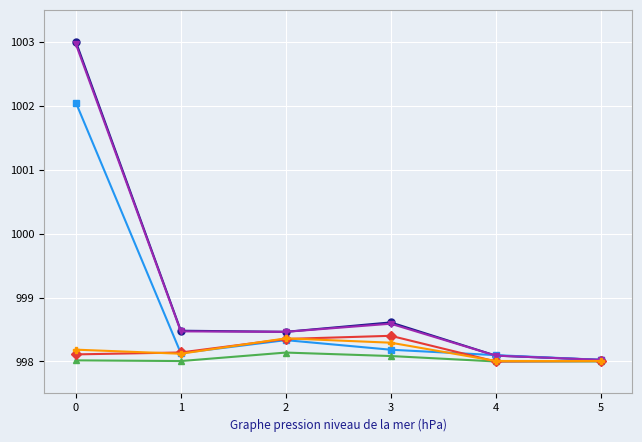

What is the total value across all series at 5?

5988.1